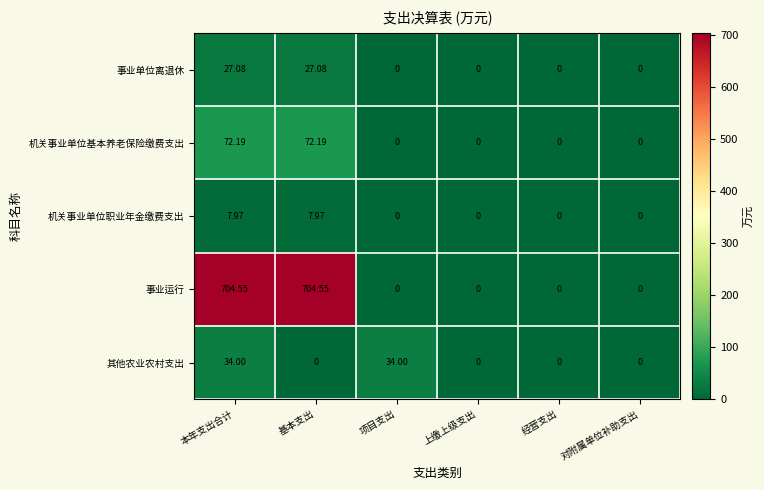

Which series has the largest total across all categories?

事业运行